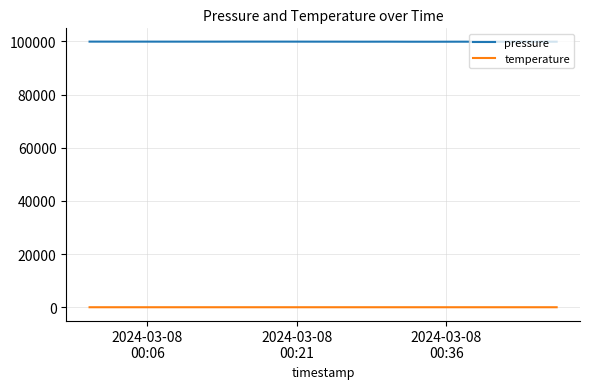

What is the sum of all pressure values?

1998479.3